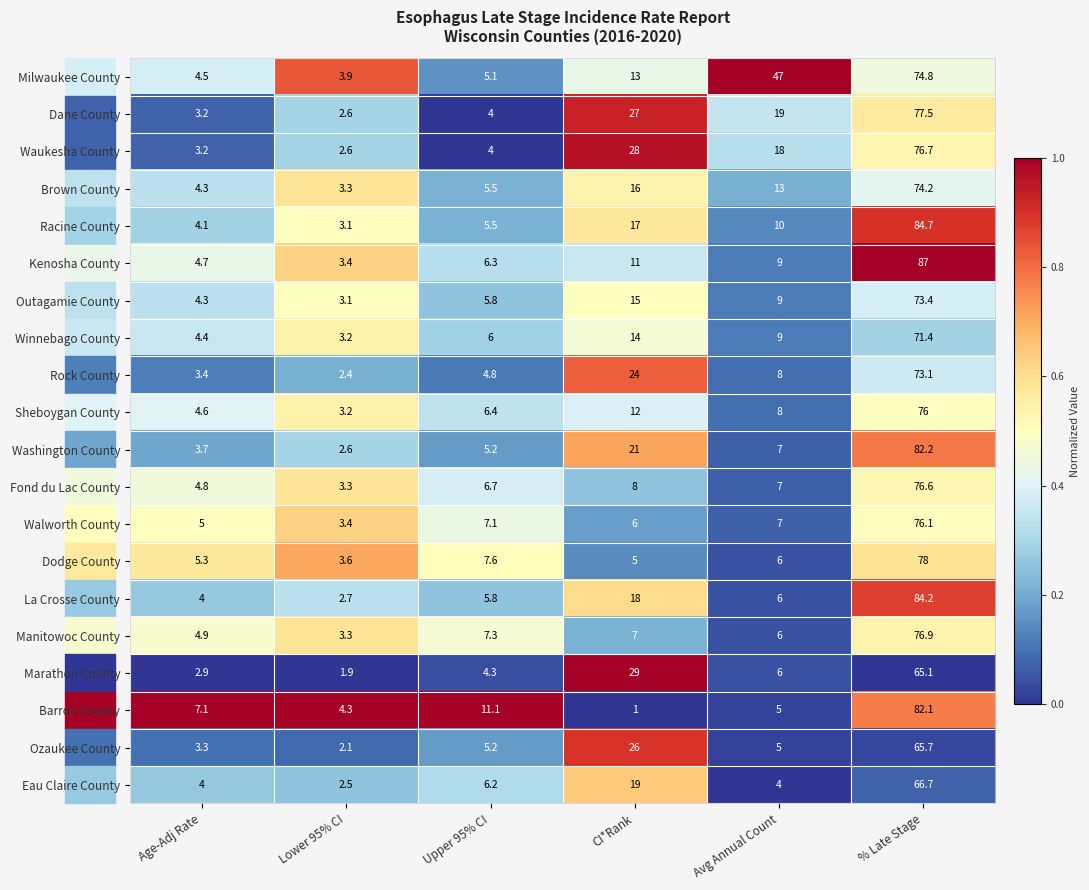

At which label does Milwaukee County reach its minimum?

Lower 95% CI